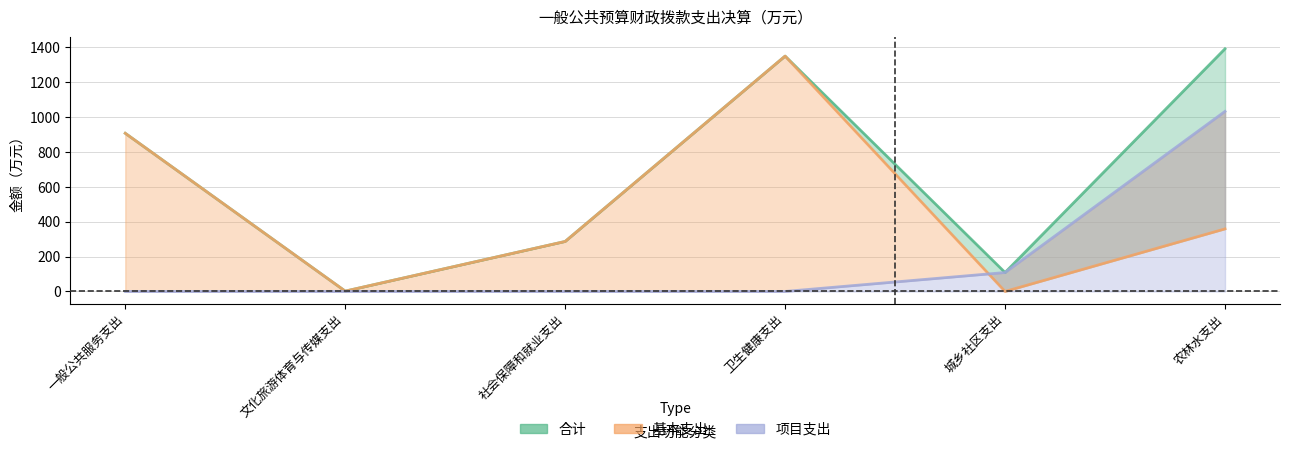

Count the number of data series in this chart.

3